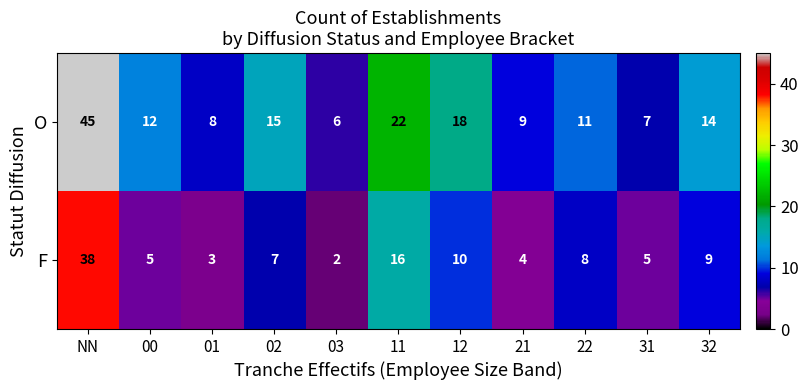

Reading left to right, what are all the values shown in this chart?

O: 45	12	8	15	6	22	18	9	11	7	14
F: 38	5	3	7	2	16	10	4	8	5	9